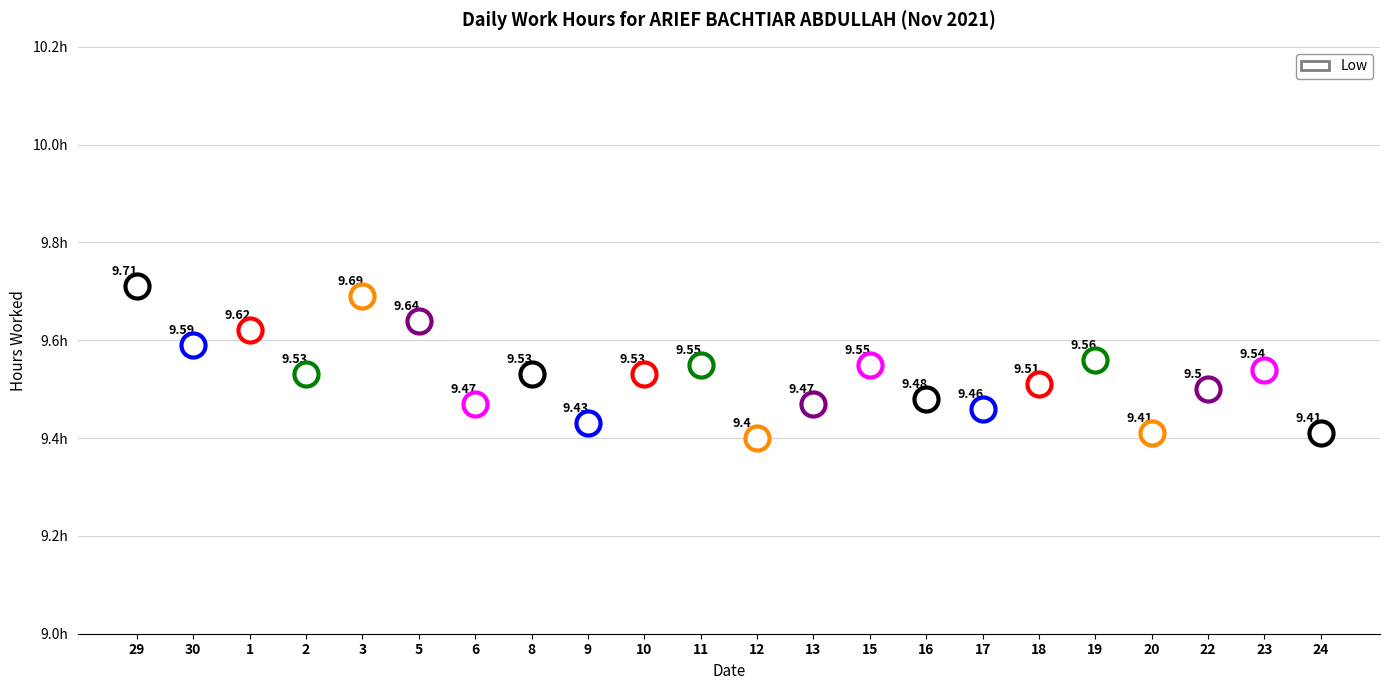

Between 1 and 11, which is larger?

1